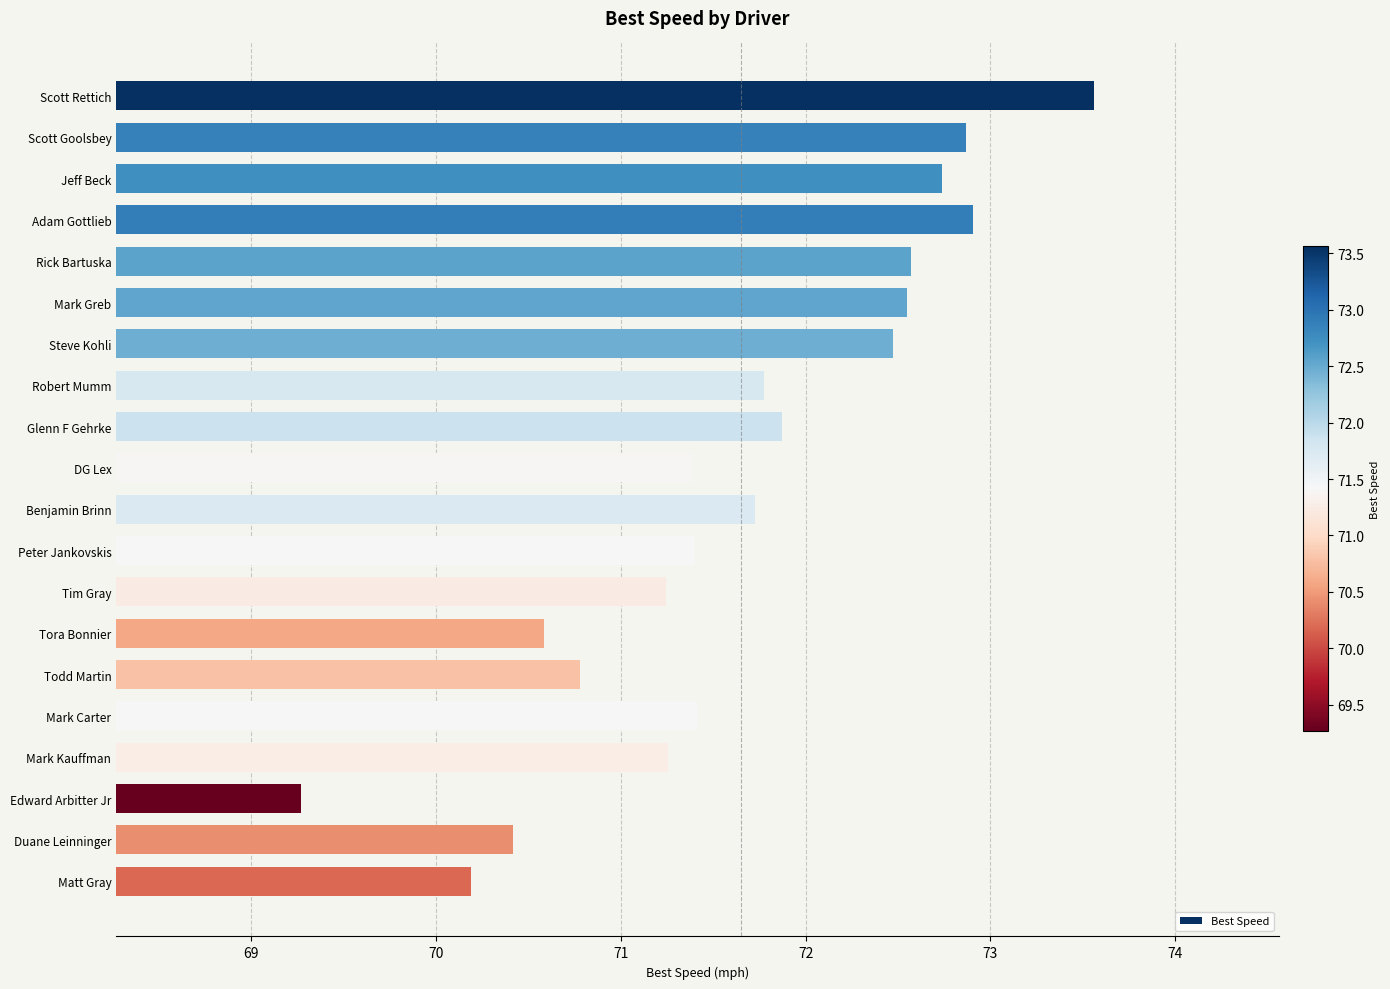

True or false: the data shows 72.9 at Scott Goolsbey.

True